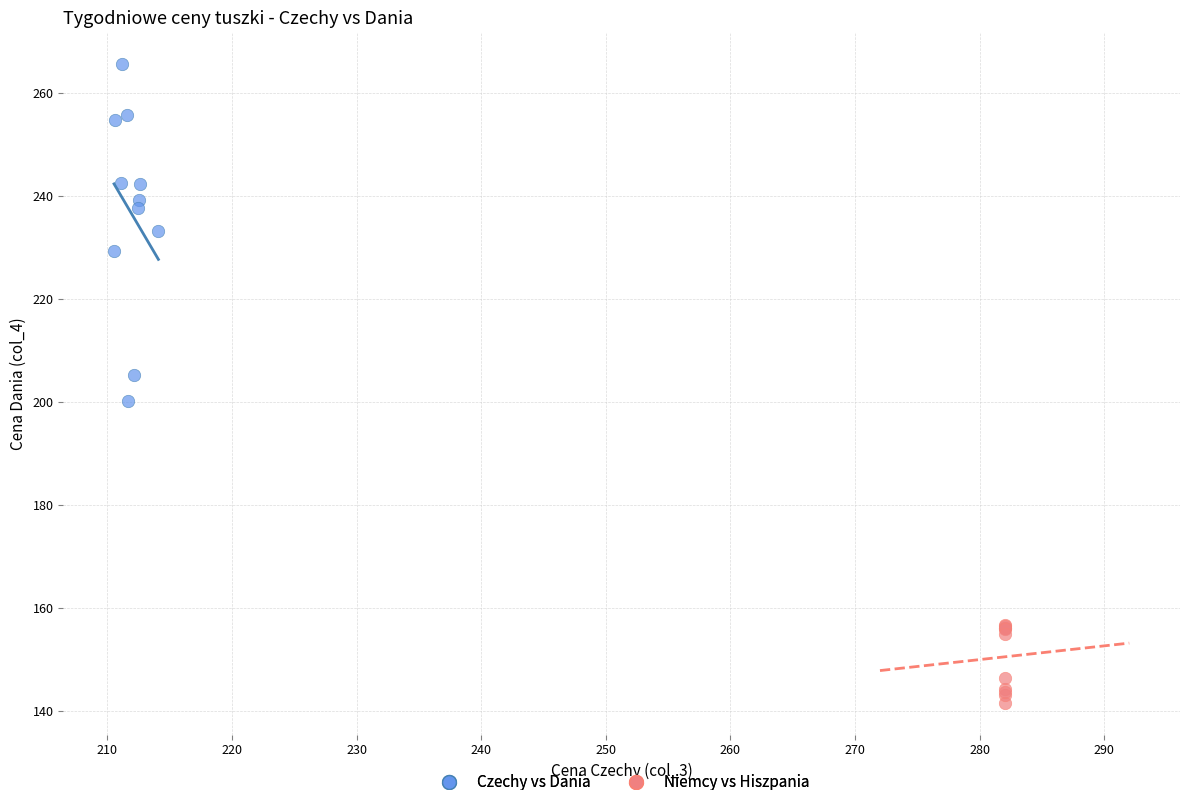

Which series contains the highest Y value?

Czechy vs Dania